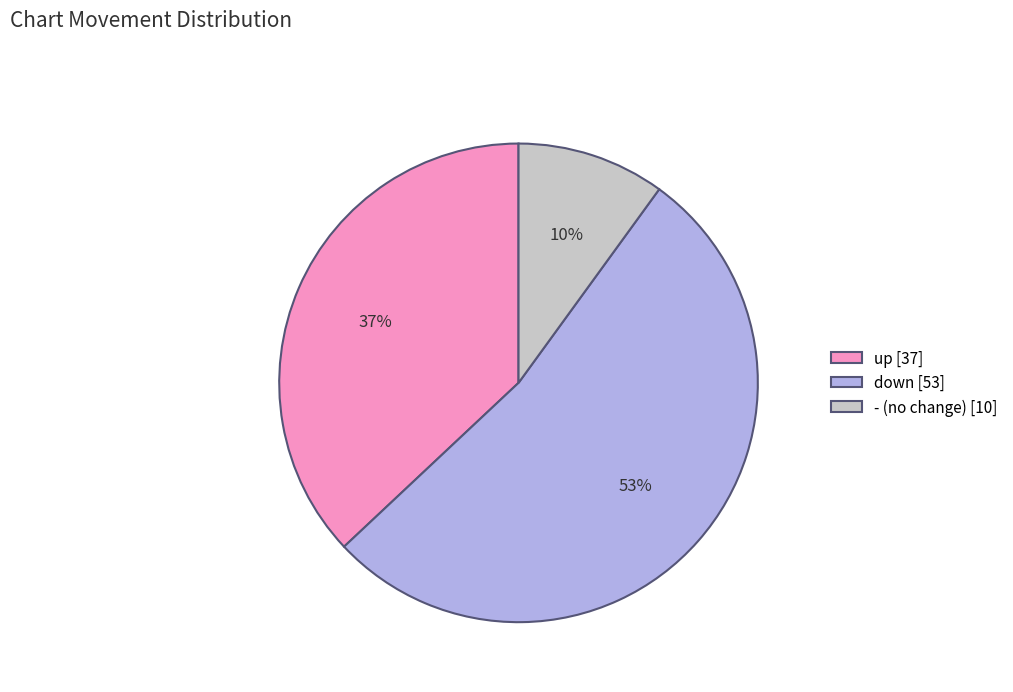

Combined, do down [53] and - (no change) [10] account for over 50%?

Yes